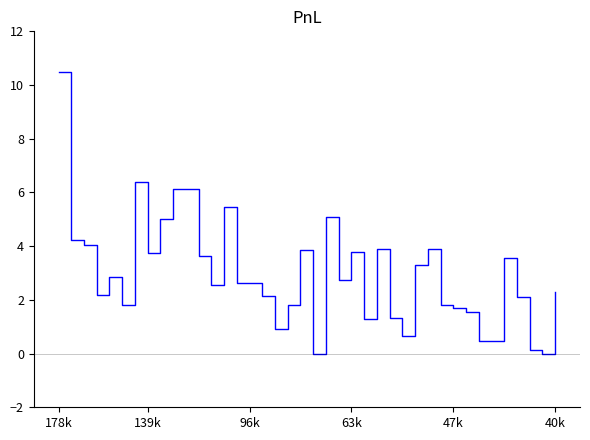

What is the greatest value displayed?

10.5